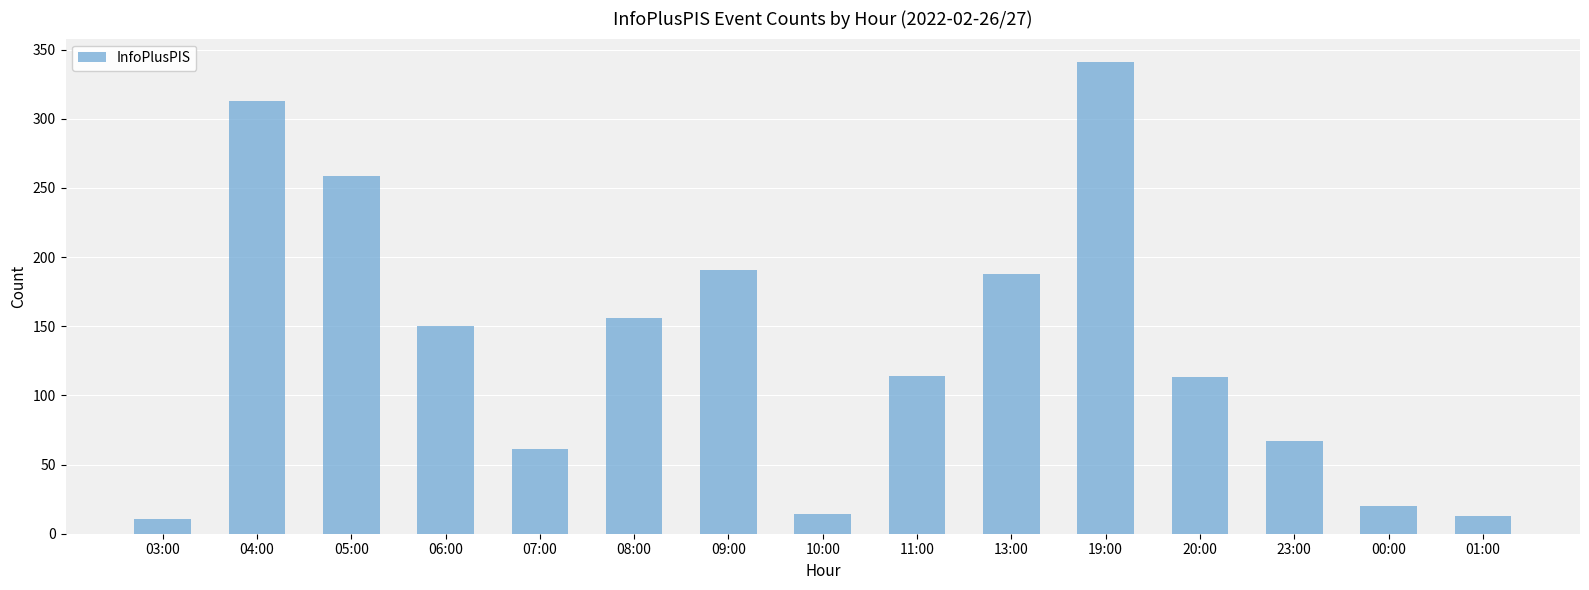

Between 20:00 and 19:00, which is larger?

19:00